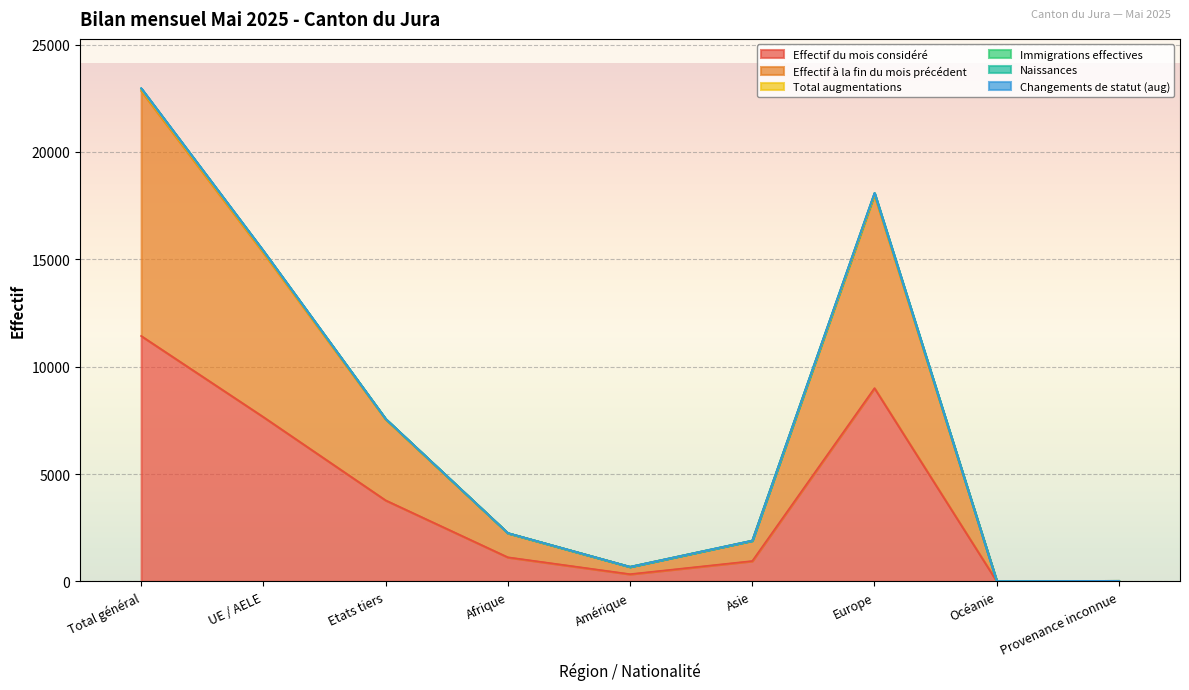

What is the label of the 2nd point from the left?

UE / AELE